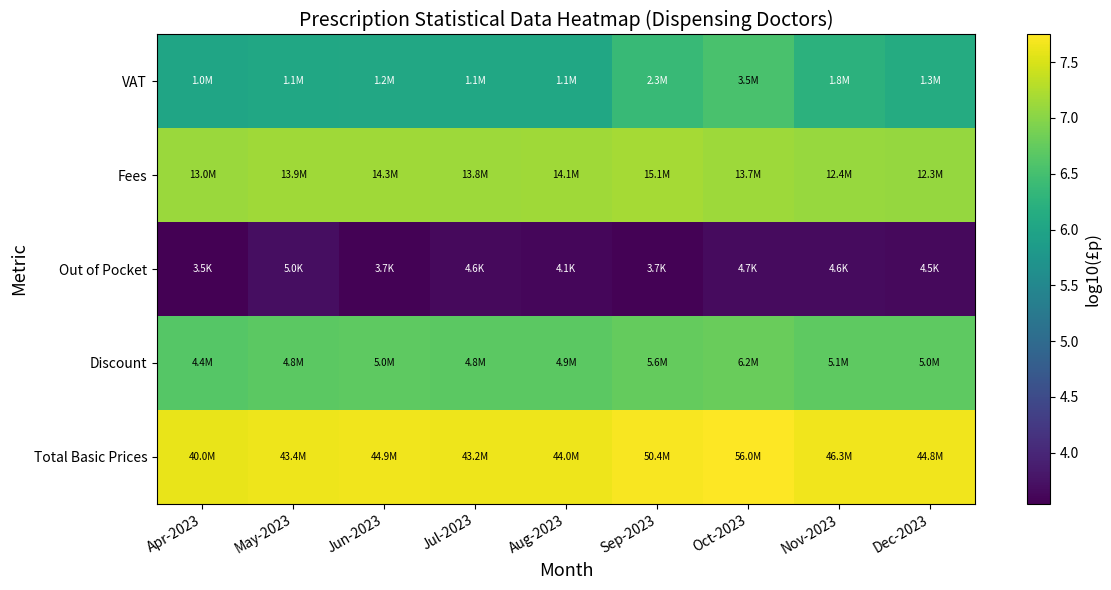

Count the number of categories in the chart.

9